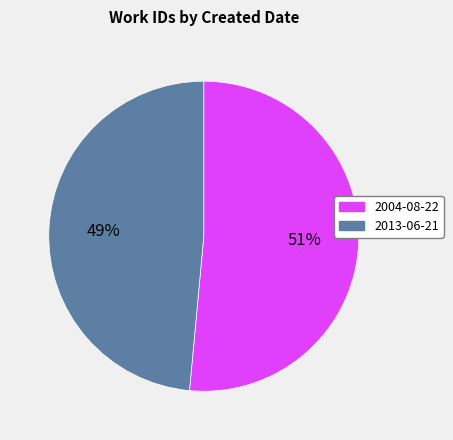

How many segments does this pie chart have?

2